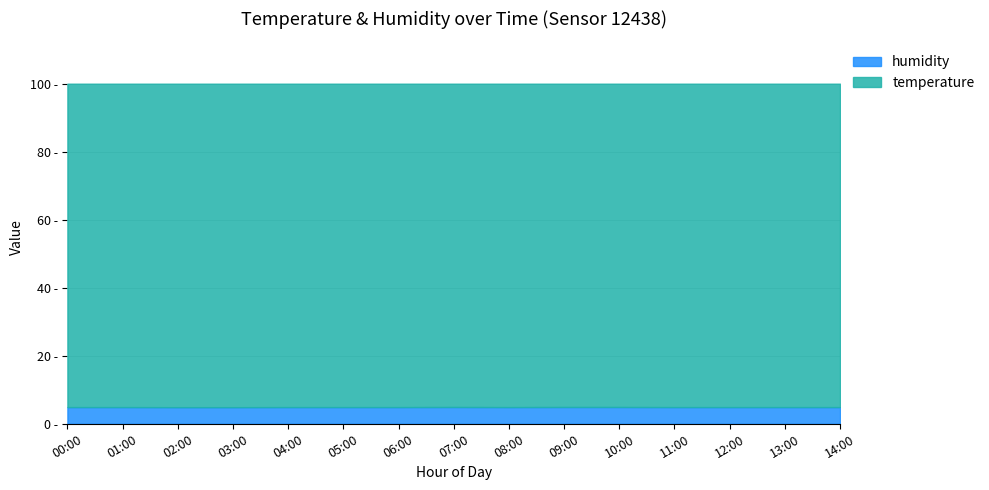

What position from the right is 01:00?

14